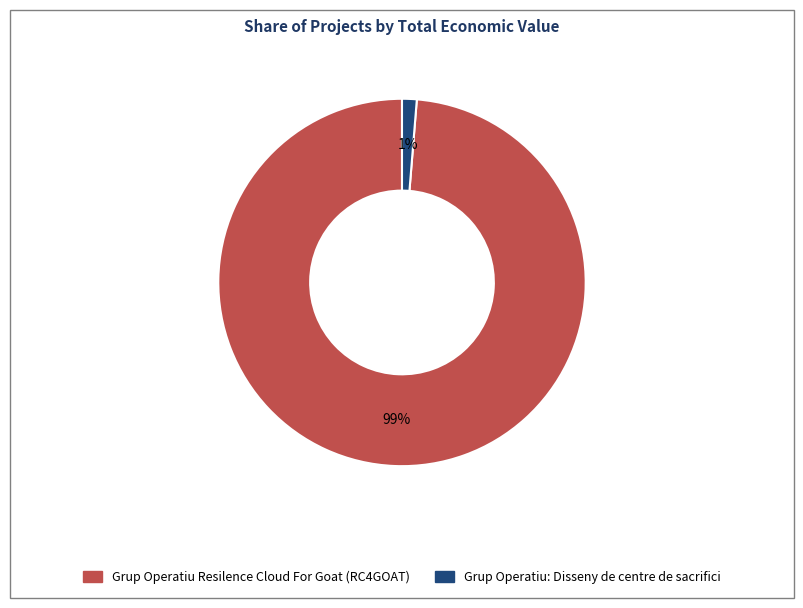

Do Grup Operatiu Resilence Cloud For Goat (RC4GOAT) and Grup Operatiu: Disseny de centre de sacrifici together represent more than half of the pie?

Yes